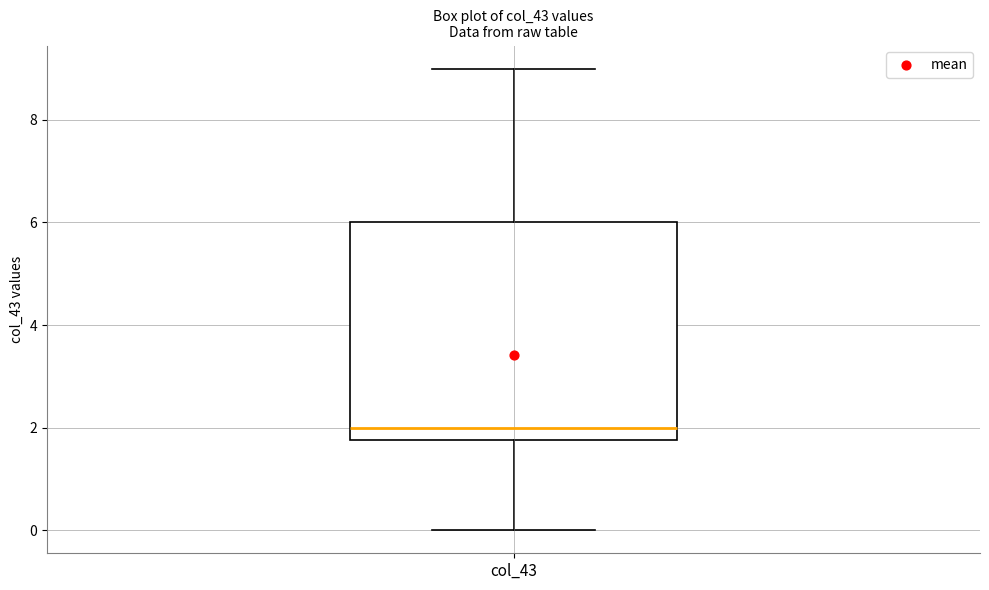

Read this box plot against the y-axis: the position of the median line, the range covered by the box, and the ends of both whiskers. The values are not printed on the chart, so give them approximately, as read against the axis.

median 2.0, box 1.8 to 6.0, whiskers 0.0 to 9.0